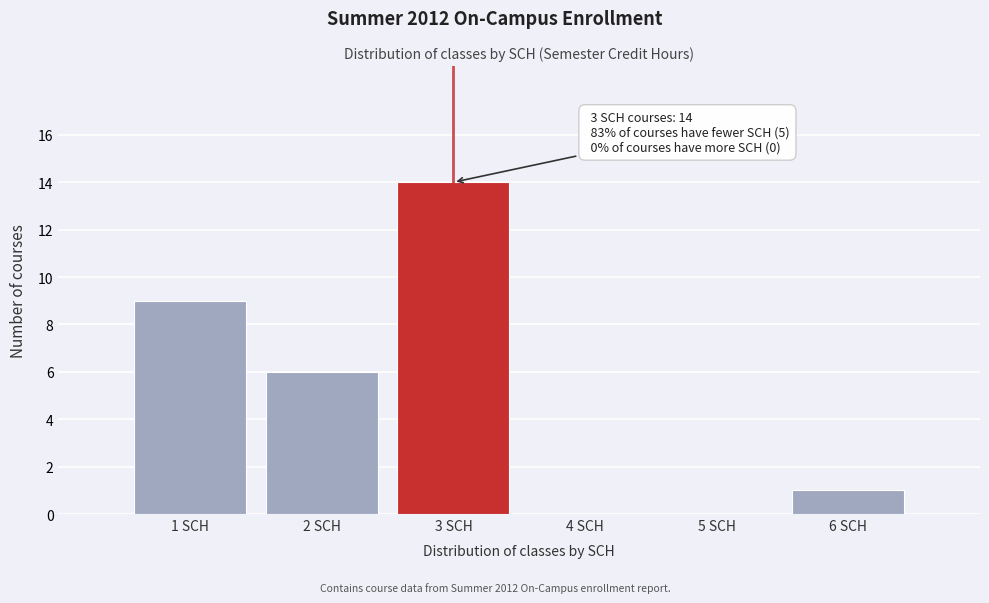

Which range on the x-axis has the tallest bar?

2.5 to 3.5